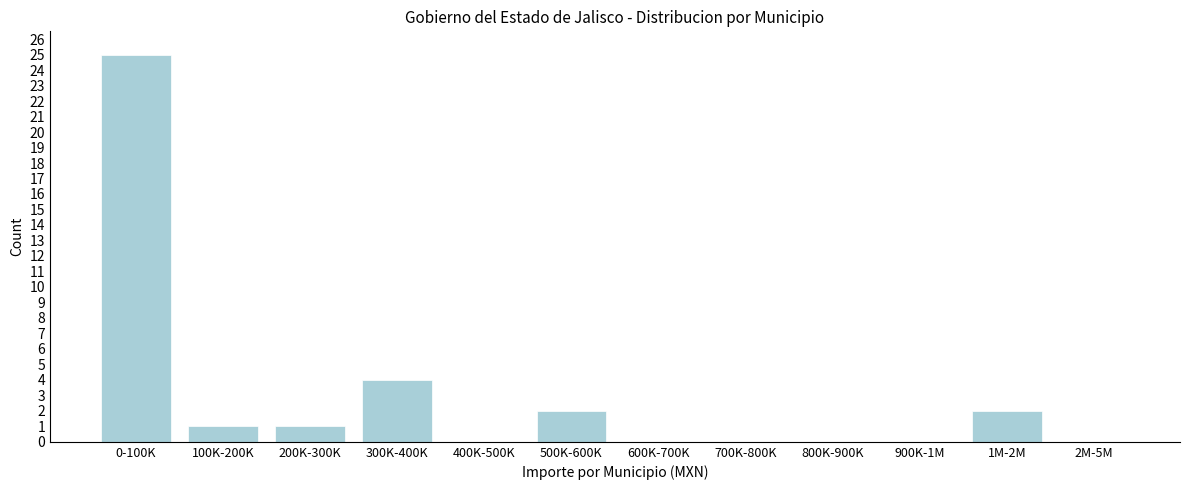

Reading right to left, what are all the values shown in this chart?

2M-5M=0	1M-2M=2	900K-1M=0	800K-900K=0	700K-800K=0	600K-700K=0	500K-600K=2	400K-500K=0	300K-400K=4	200K-300K=1	100K-200K=1	0-100K=25